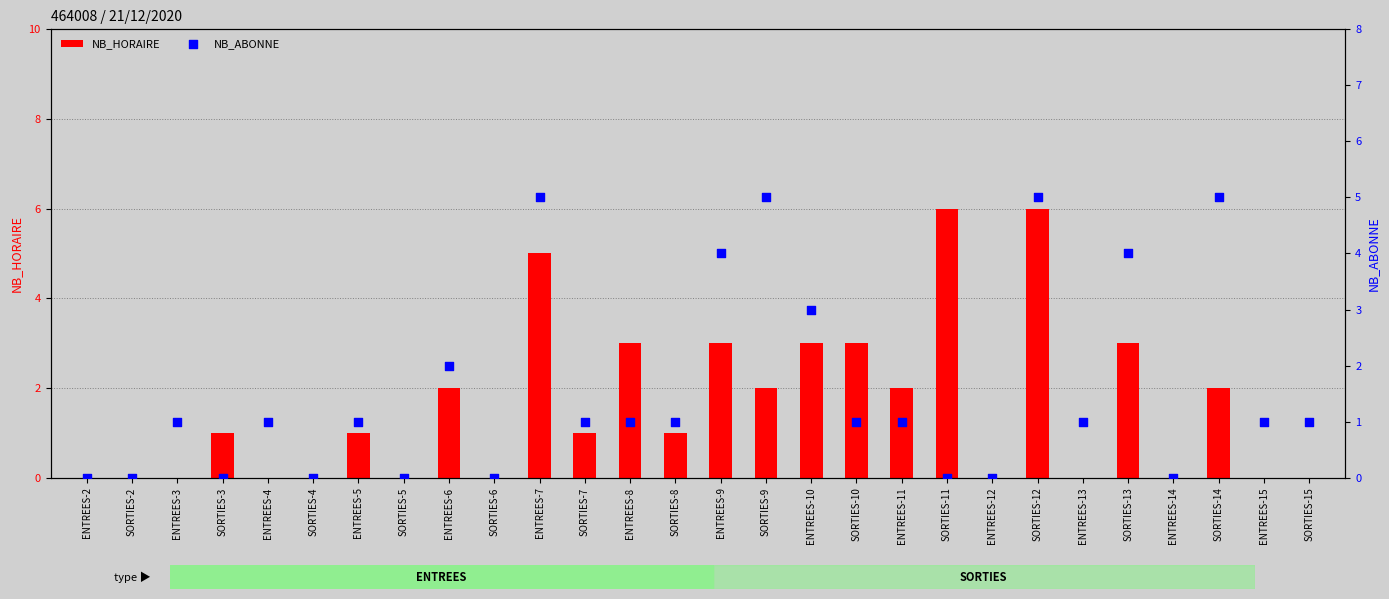

Which series reaches the maximum Y coordinate?

NB_HORAIRE